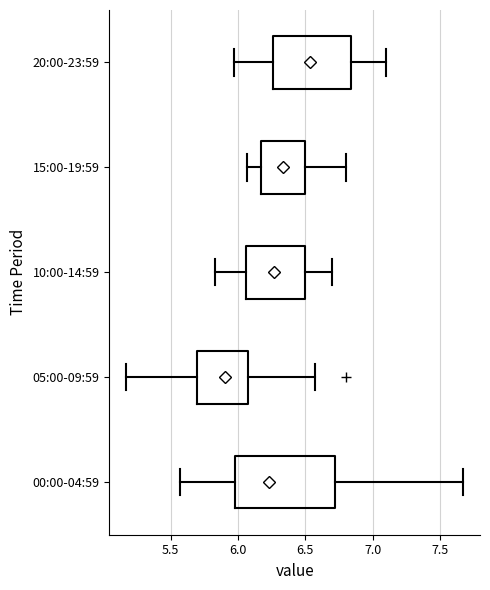

Comparing the boxes themselves (not the whiskers), which one is the widest?

00:00-04:59